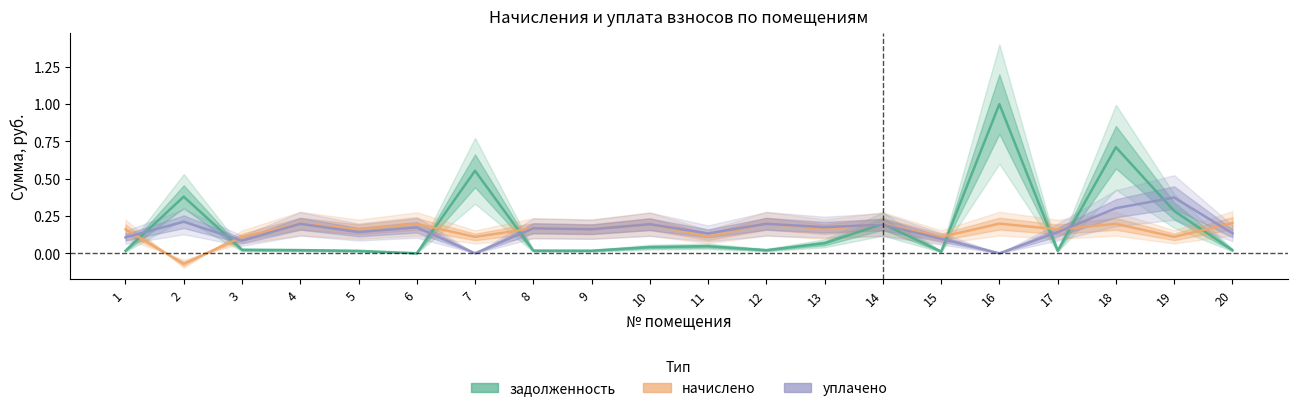

True or false: задолженность has a value of 0.0 at 3.

True